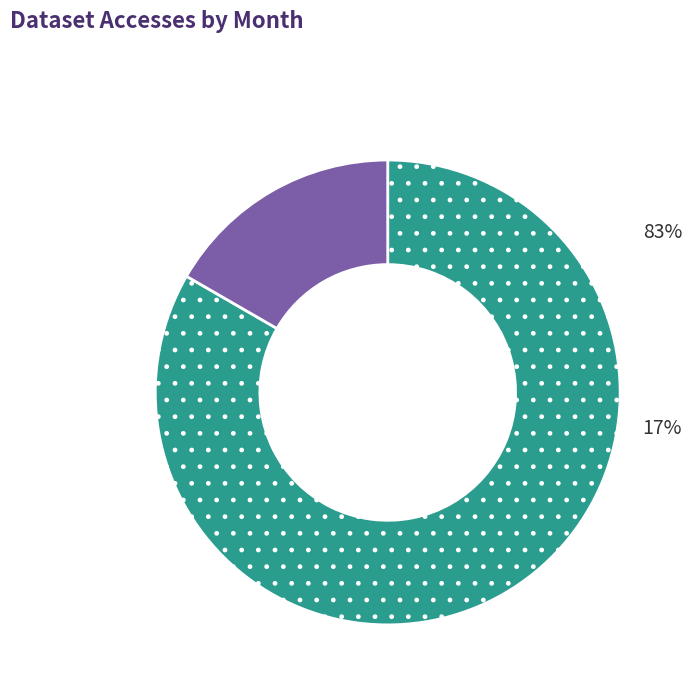

To the nearest percent, what is the average slice percentage?

50%